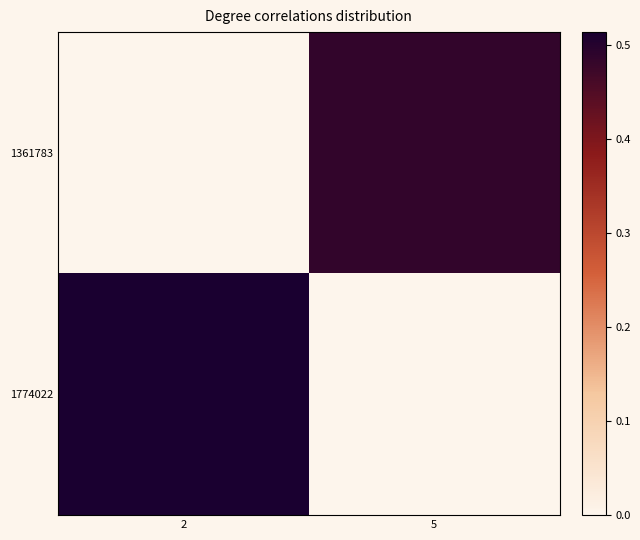

Which label corresponds to the smallest value in the chart?

2